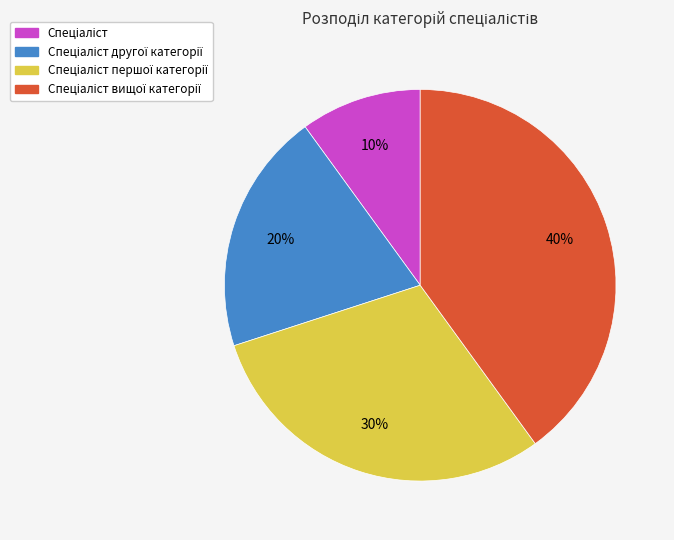

To the nearest percent, what is the difference between the largest and smallest slice percentages?

30%